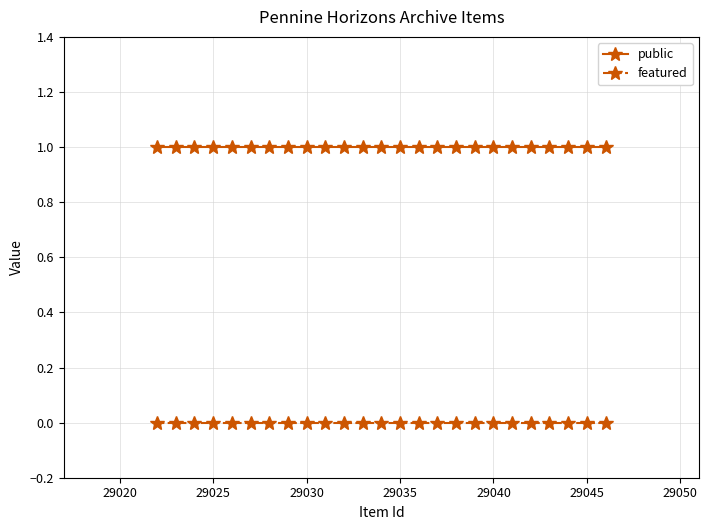

List the series in order of their peak value, lowest first.

featured, public